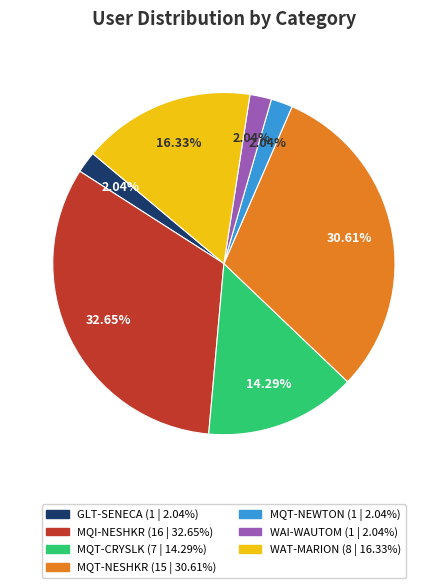

Is there a majority slice in this chart?

No